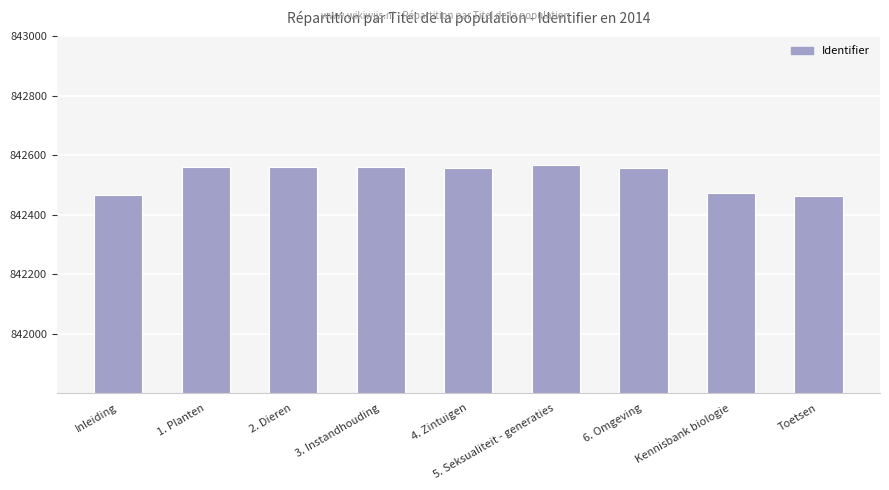

Which has a higher value, 6. Omgeving or 5. Seksualiteit - generaties?

5. Seksualiteit - generaties